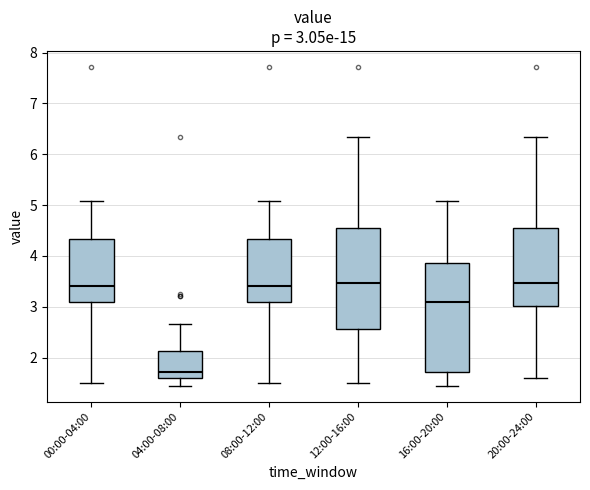

Which box is the tallest, from its lower edge to its upper edge?

16:00-20:00